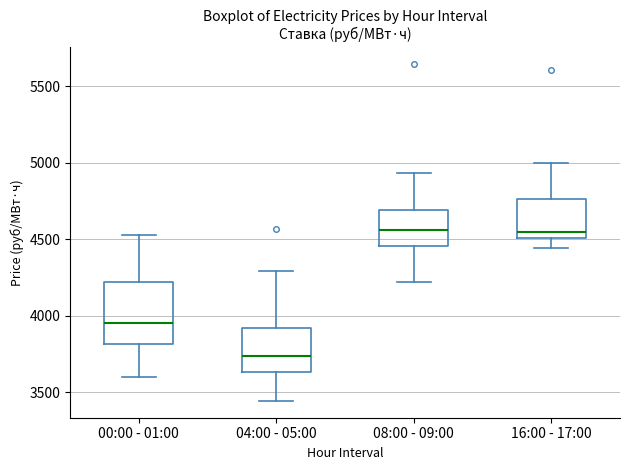

Reading left to right, transcribe this box plot: for each box, give where its median line is, the range the box spans, and where its two whiskers end, as read against the y-axis. The values are not printed on the chart, so give them approximately, as read against the axis.

00:00 - 01:00: median 3950, box 3800 to 4200, whiskers 3600 to 4550
04:00 - 05:00: median 3750, box 3650 to 3900, whiskers 3450 to 4300
08:00 - 09:00: median 4550, box 4450 to 4700, whiskers 4200 to 4950
16:00 - 17:00: median 4550, box 4500 to 4750, whiskers 4450 to 5000